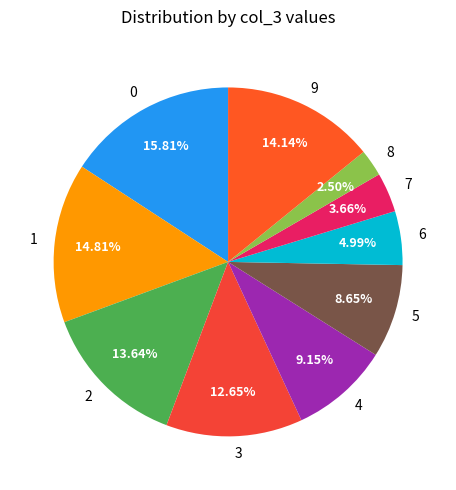

What percentage is the 3 slice, to the nearest percent?

13%